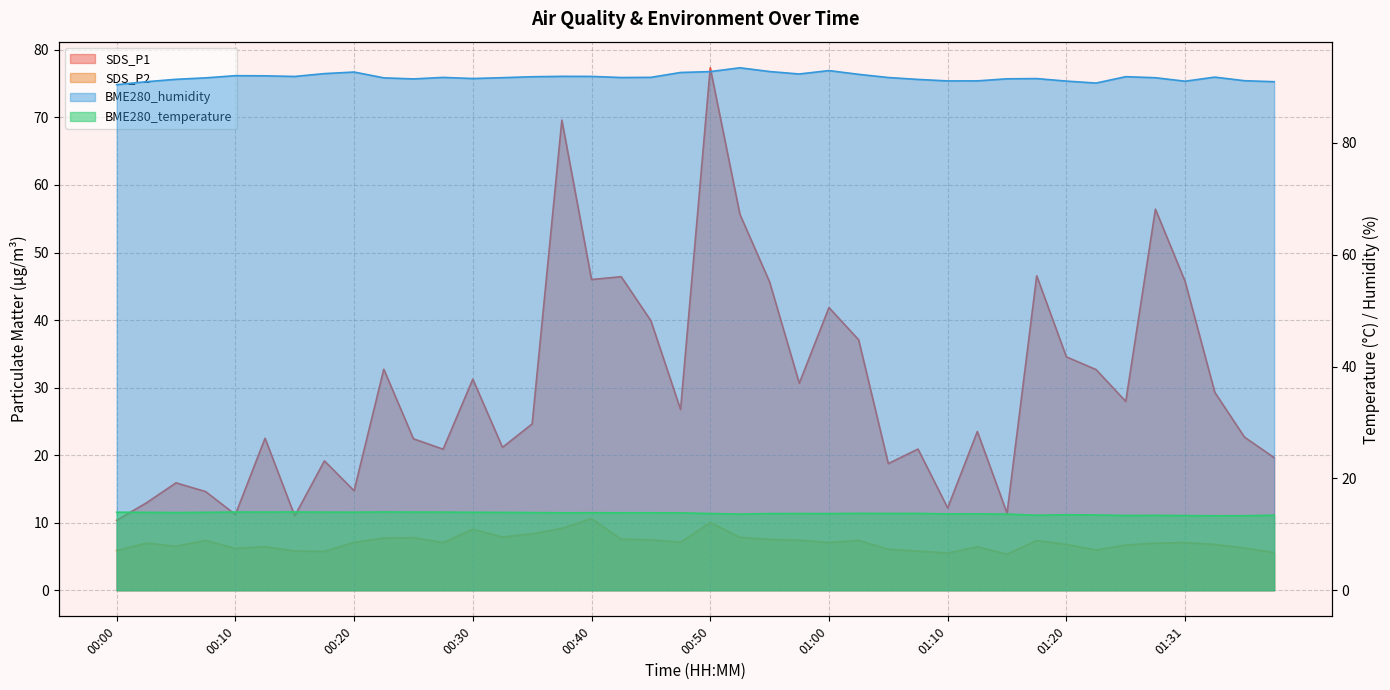

Where is BME280_humidity nearest to the value 91?

01:31